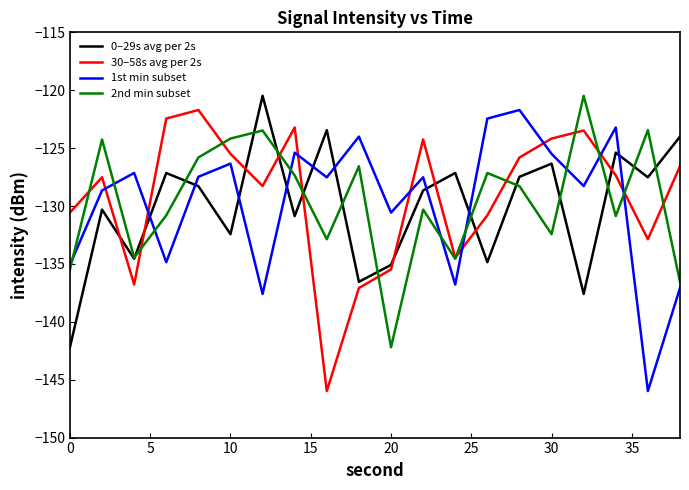

True or false: 2nd min subset and 1st min subset cross at least once.

True